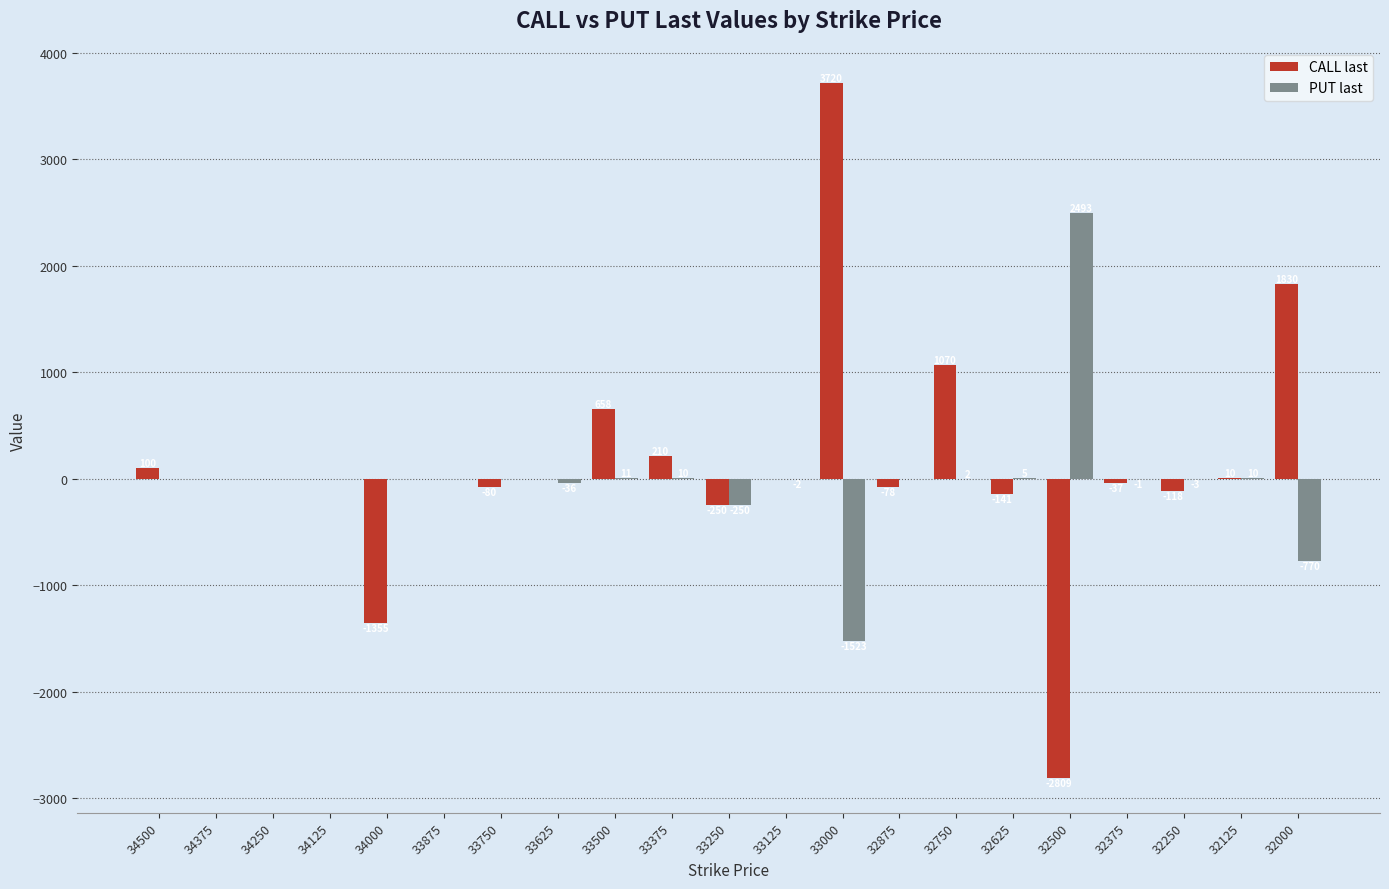

Between 34125 and 32000, which series saw the biggest shift?

CALL last